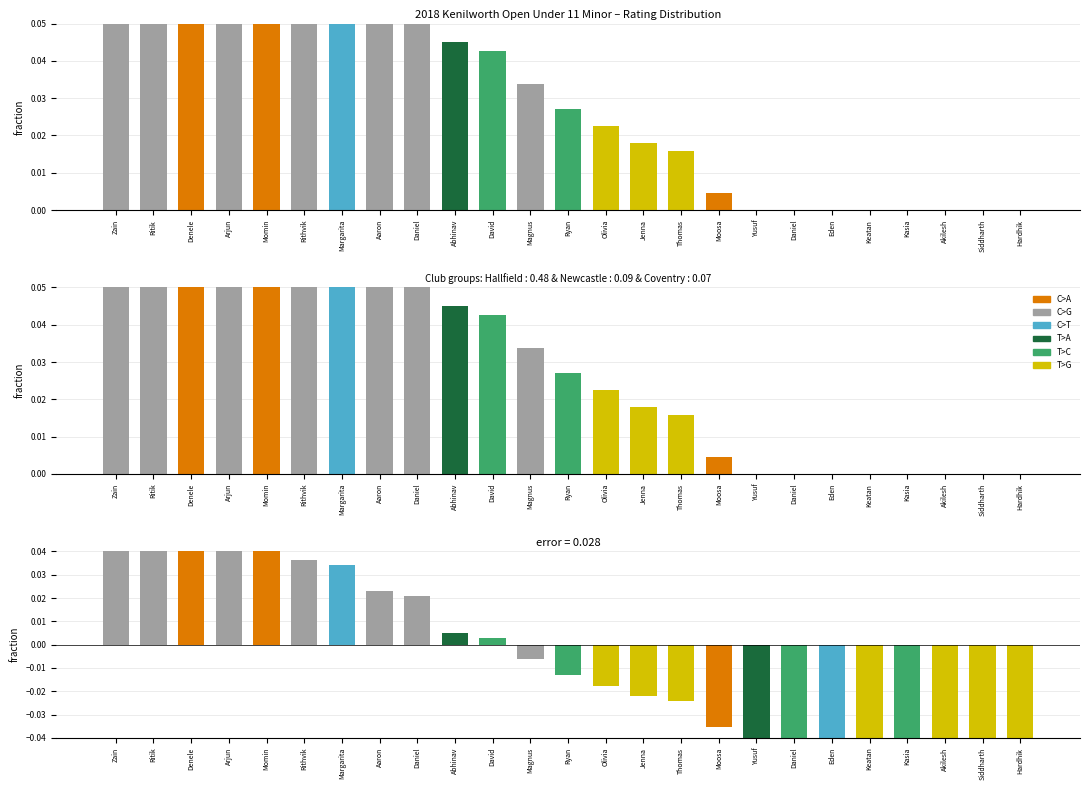

Reading right to left, list all the values displayed in this chart.

0.0	0.0	0.0	0.0	0.0	0.0	0.0	0.0	0.0	0.0	0.0	0.0	0.0	0.0	0.0	0.0	0.1	0.1	0.1	0.1	0.1	0.1	0.1	0.1	0.1